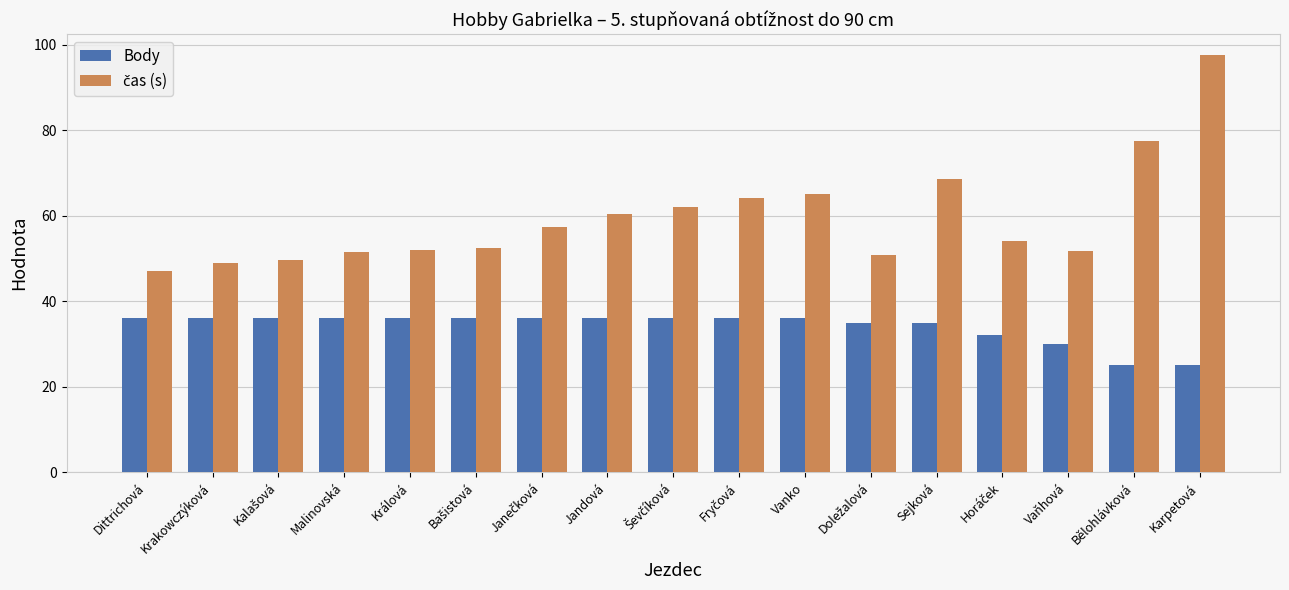

True or false: Body has a value of 36.0 at Vanko.

True